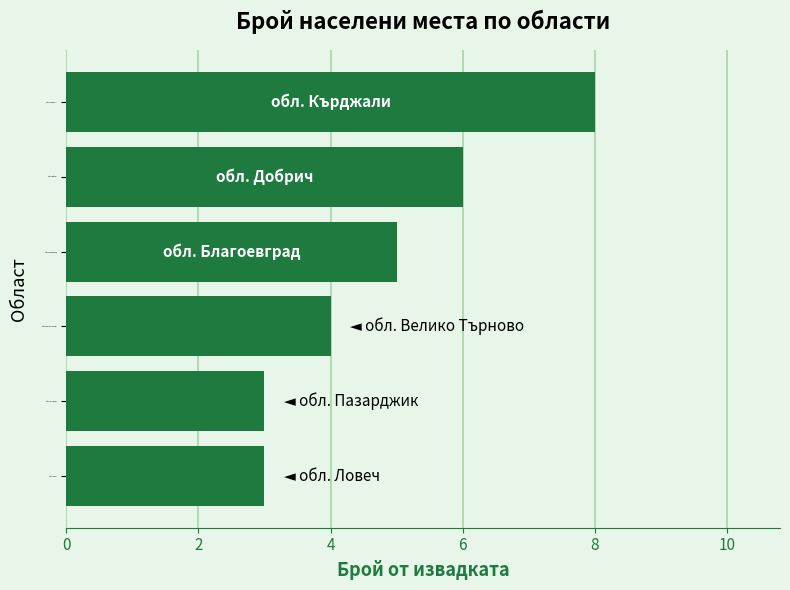

The chart shows a value of 4 at обл. Велико Търново. True or false?

True